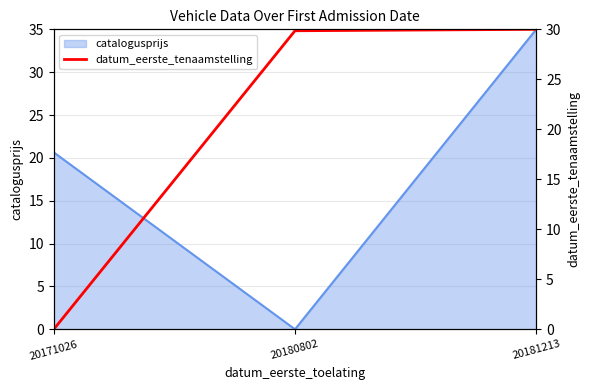

How many lines are shown in the chart?

1